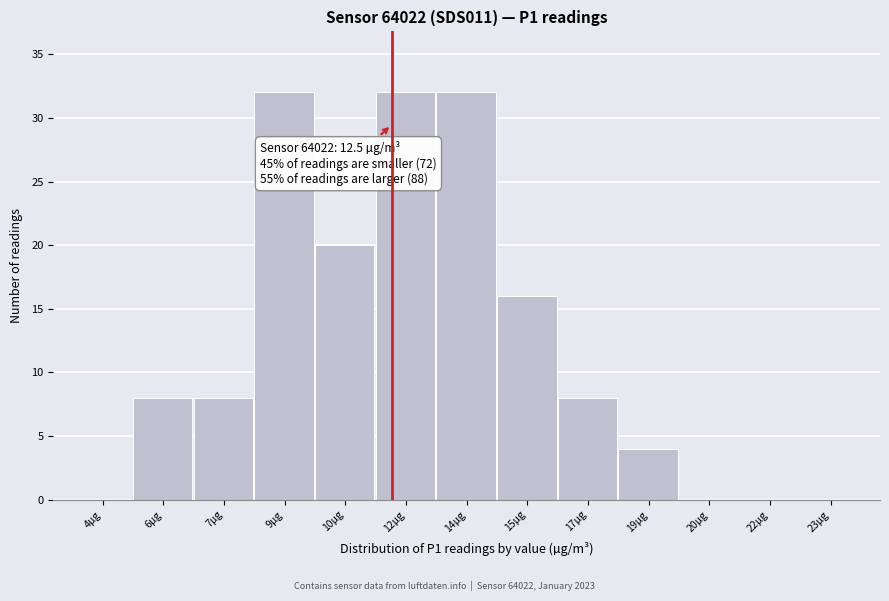

Reading left to right, extract all data points from this chart.

4µg=0	6µg=8	7µg=8	9µg=32	10µg=20	12µg=32	14µg=32	15µg=16	17µg=8	19µg=4	20µg=0	22µg=0	23µg=0